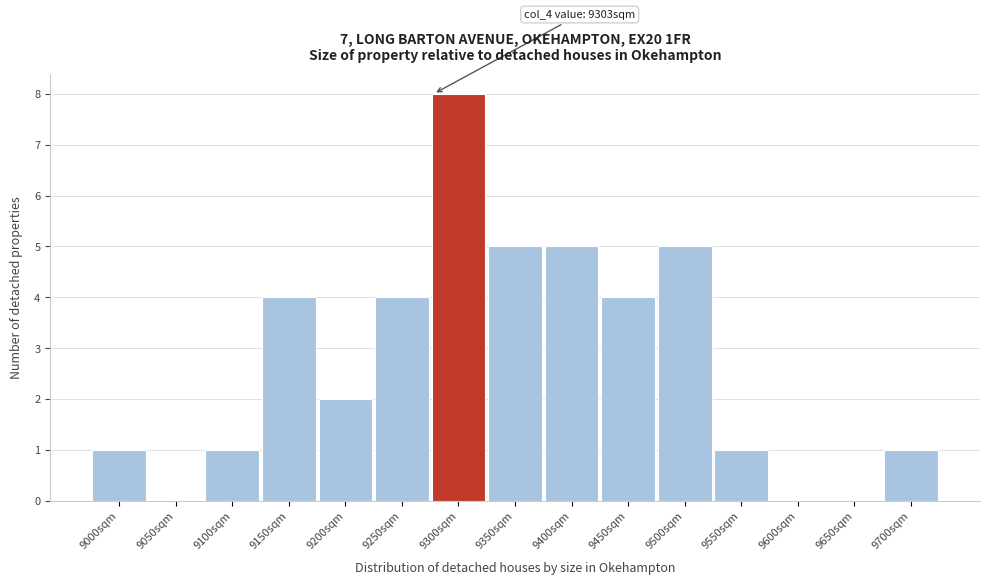

Reading left to right, list all the values displayed in this chart.

9000sqm=1	9050sqm=0	9100sqm=1	9150sqm=4	9200sqm=2	9250sqm=4	9300sqm=8	9350sqm=5	9400sqm=5	9450sqm=4	9500sqm=5	9550sqm=1	9600sqm=0	9650sqm=0	9700sqm=1